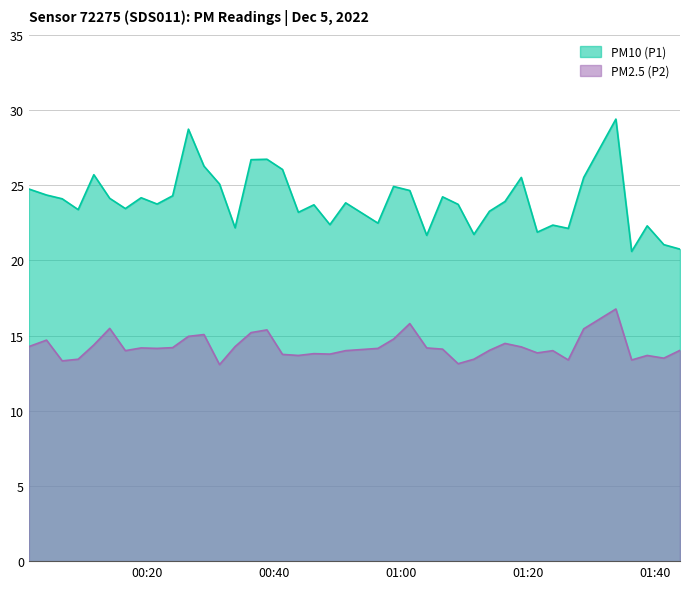

Which series has the largest range (max minus min)?

PM10 (P1)